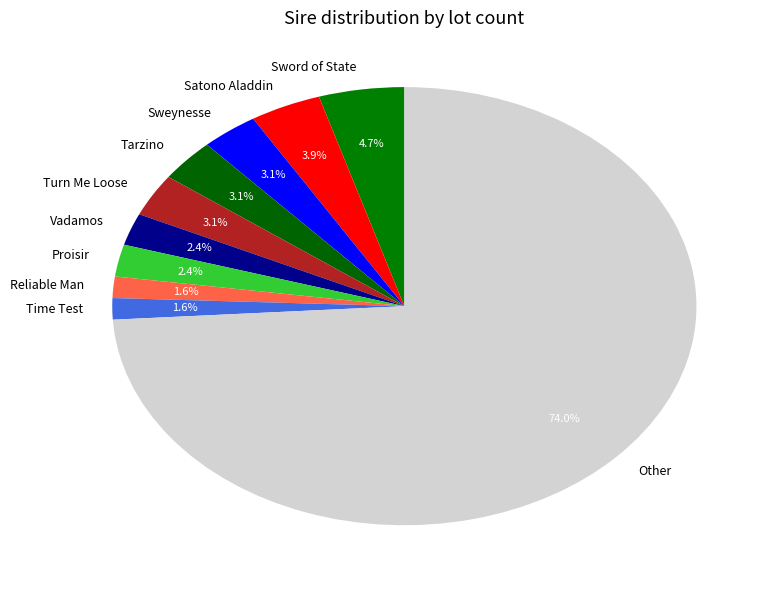

What portion of the pie excludes Proisir?

97.6%